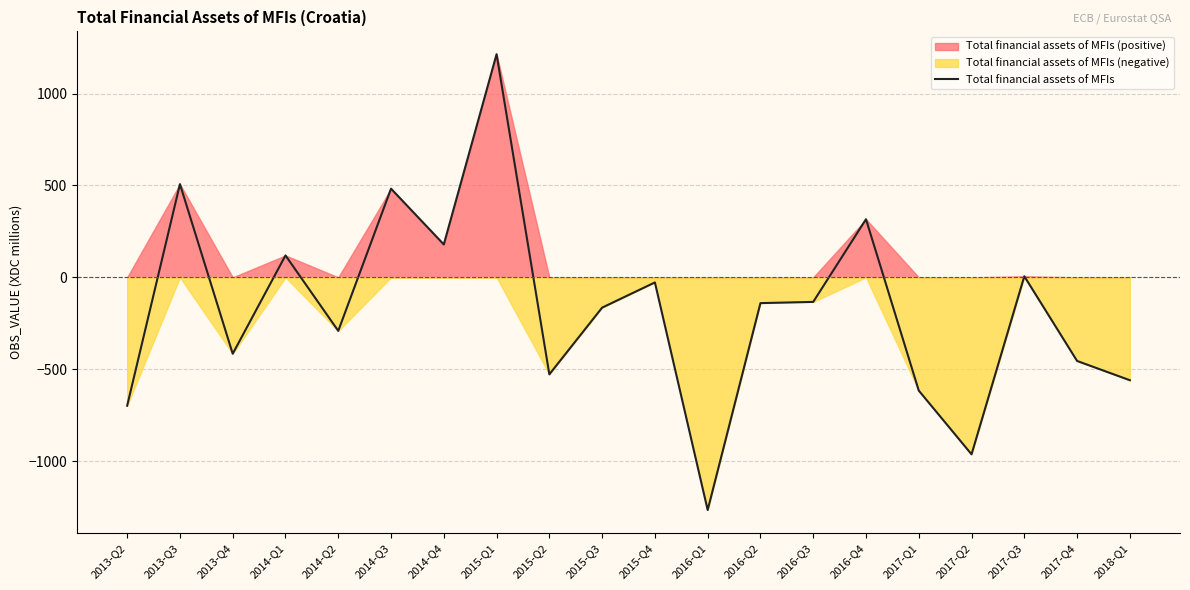

What is the label of the 7th point from the right?

2016-Q3